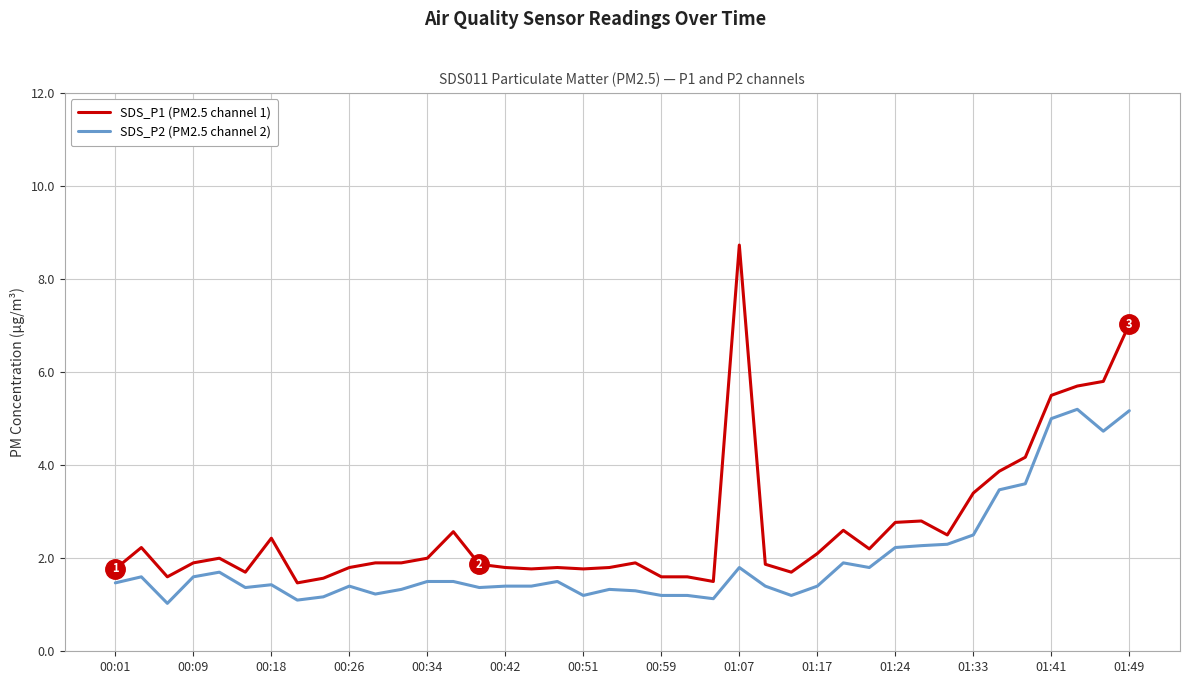

What is the smallest value displayed?

1.0